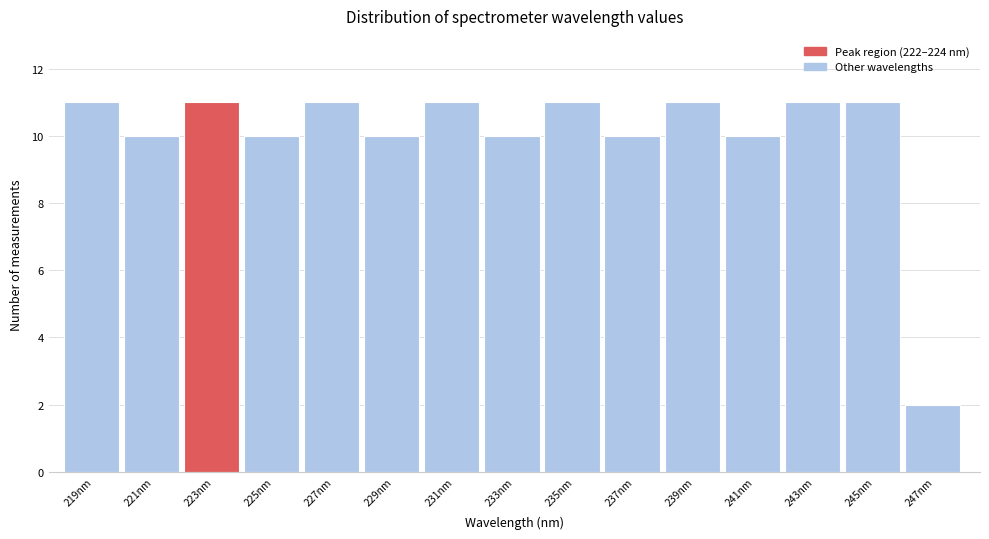

Reading left to right, transcribe this chart: for each bar, give the range it covers on the x-axis and its height. The values are not printed on the chart, so give them approximately, as read against the axis.

218 to 220: 11
220 to 222: 10
222 to 224: 11
224 to 226: 10
226 to 228: 11
228 to 230: 10
230 to 232: 11
232 to 234: 10
234 to 236: 11
236 to 238: 10
238 to 240: 11
240 to 242: 10
242 to 244: 11
244 to 246: 11
246 to 248: 2